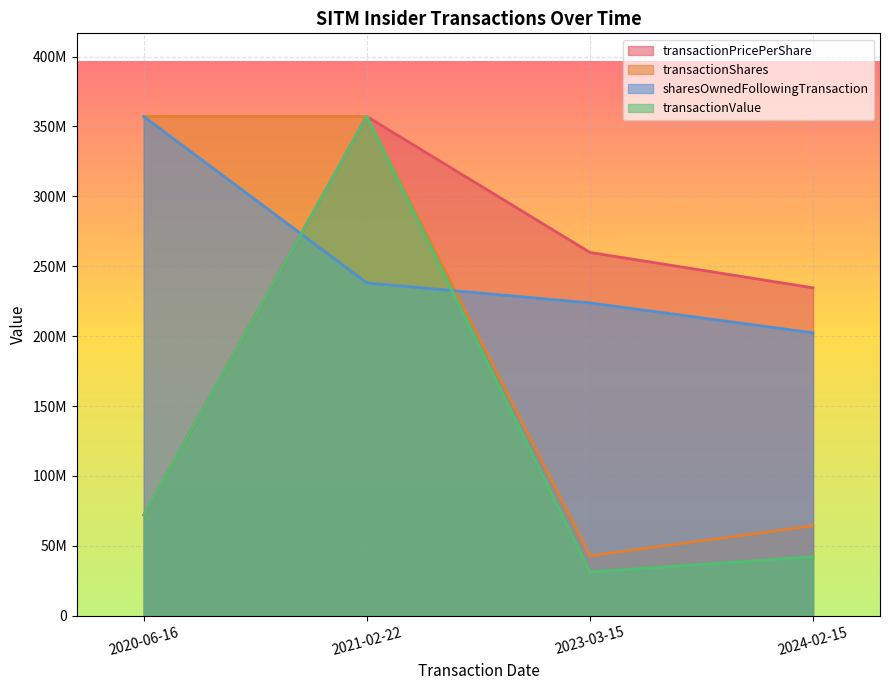

What position from the left is 2023-03-15?

3